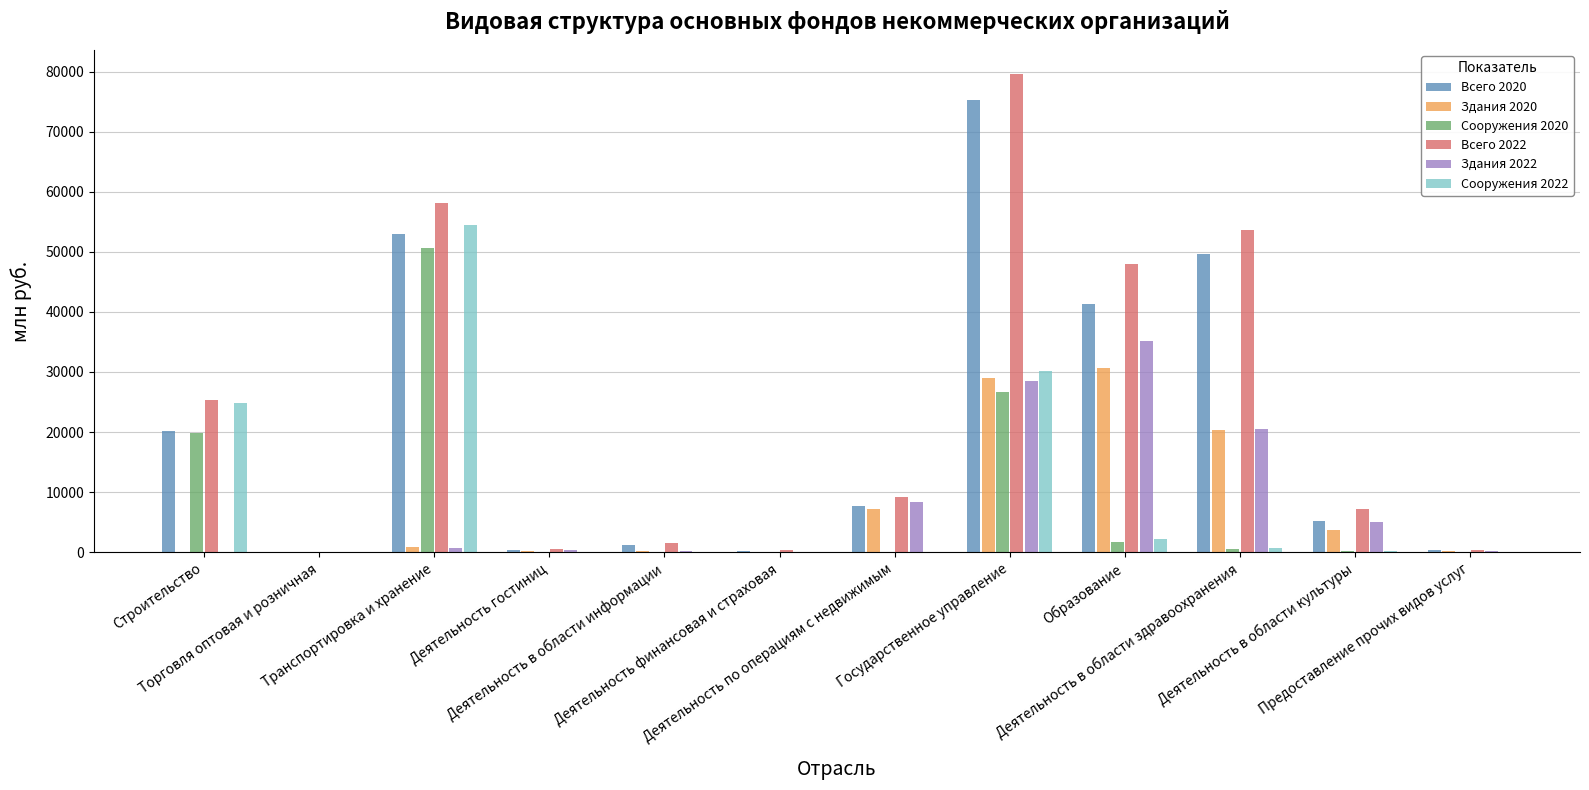

Which category has the highest value across all series?

Государственное управление